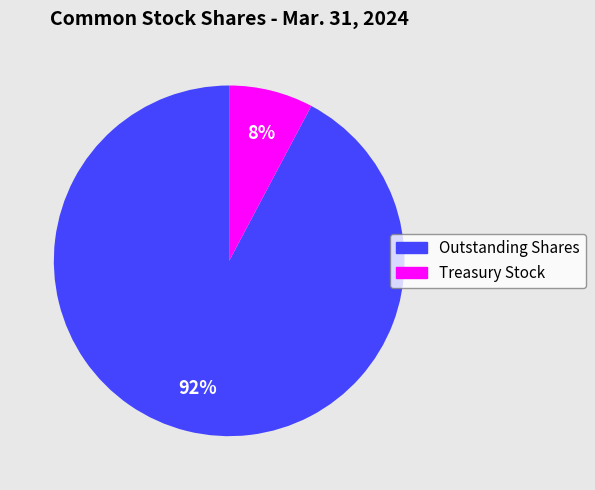

Is it true that Treasury Stock is 22% of the pie?

False